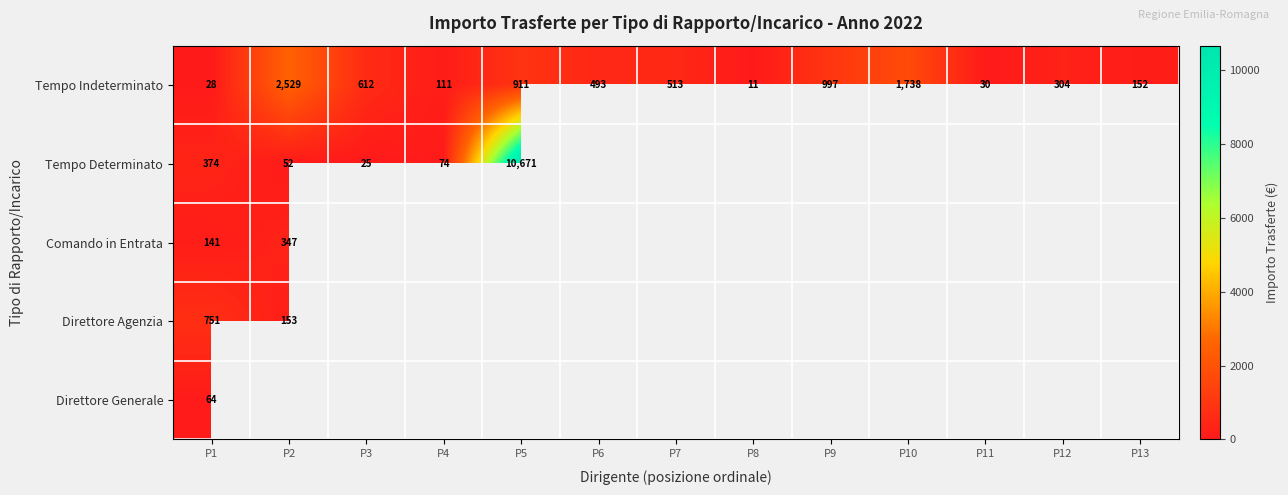

What is the maximum value for Tempo Indeterminato?

2529.0